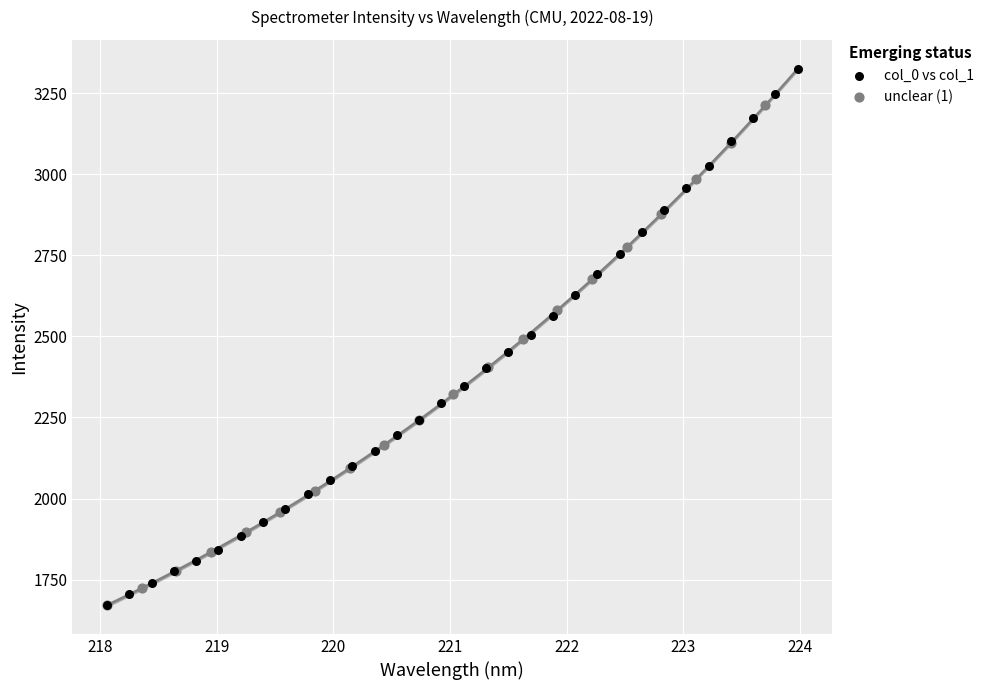

Which series has the largest Y range (max minus min)?

col_0 vs col_1